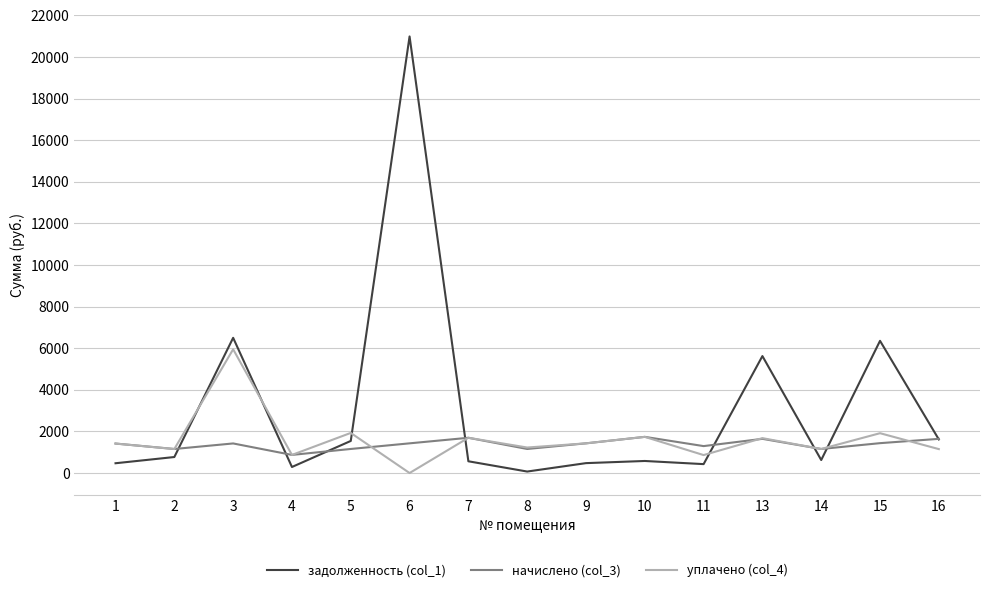

At how many categories does at least one series exceed 11631?

1